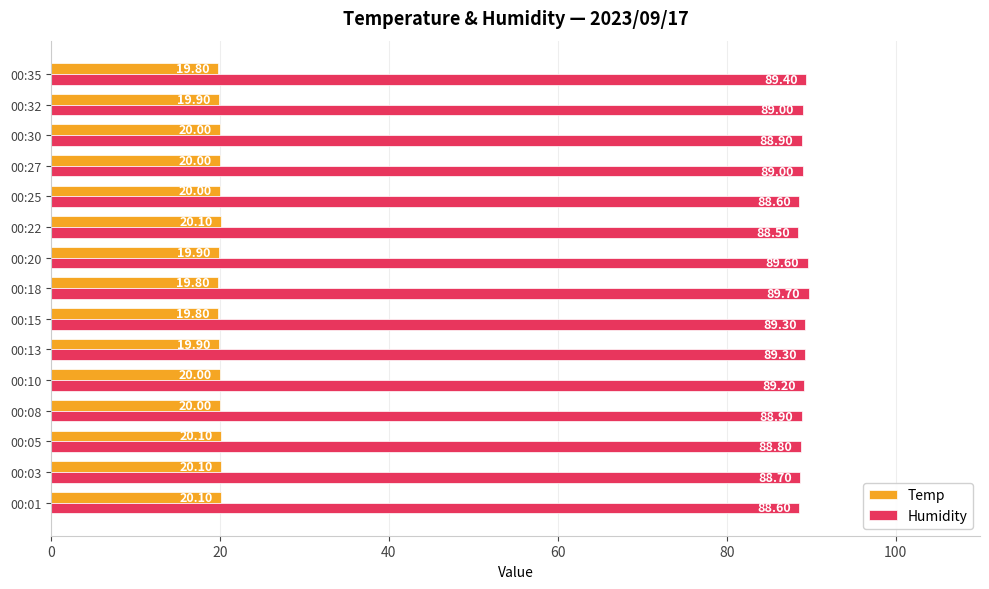

How many data points does each series have?

15